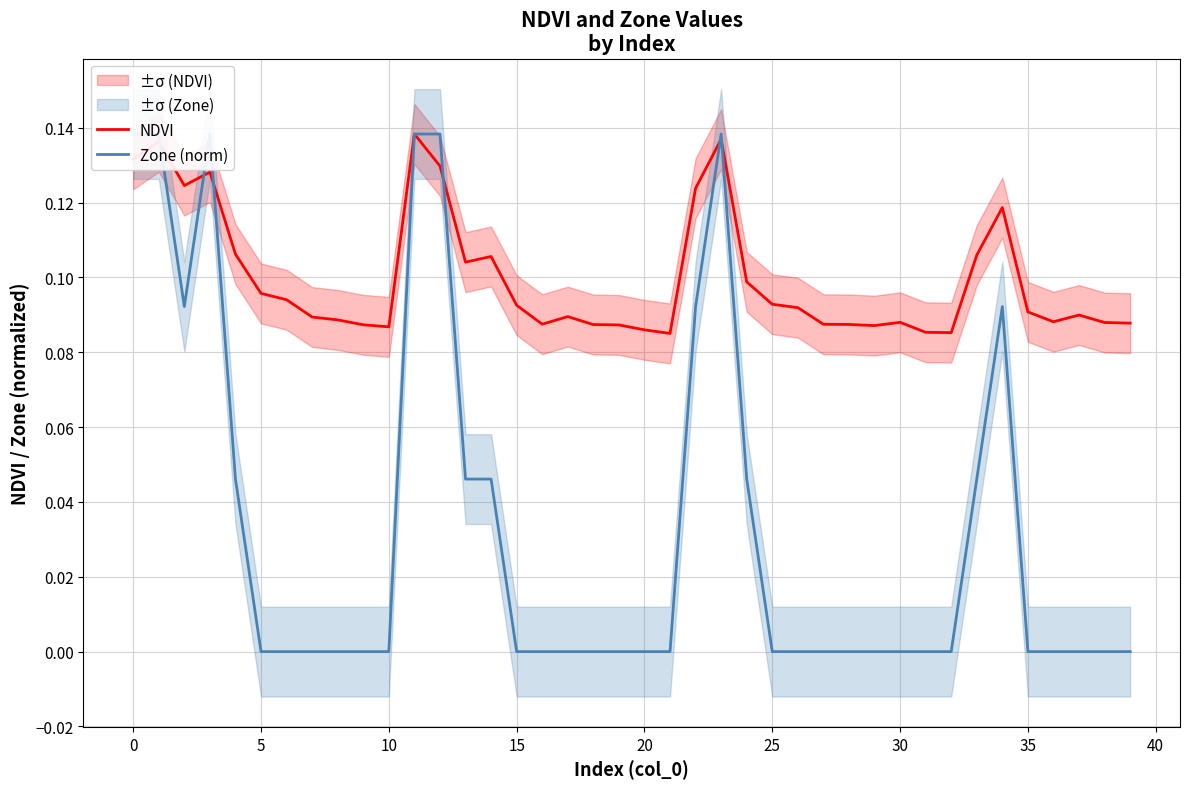

What is the maximum value for Zone (norm)?

0.1